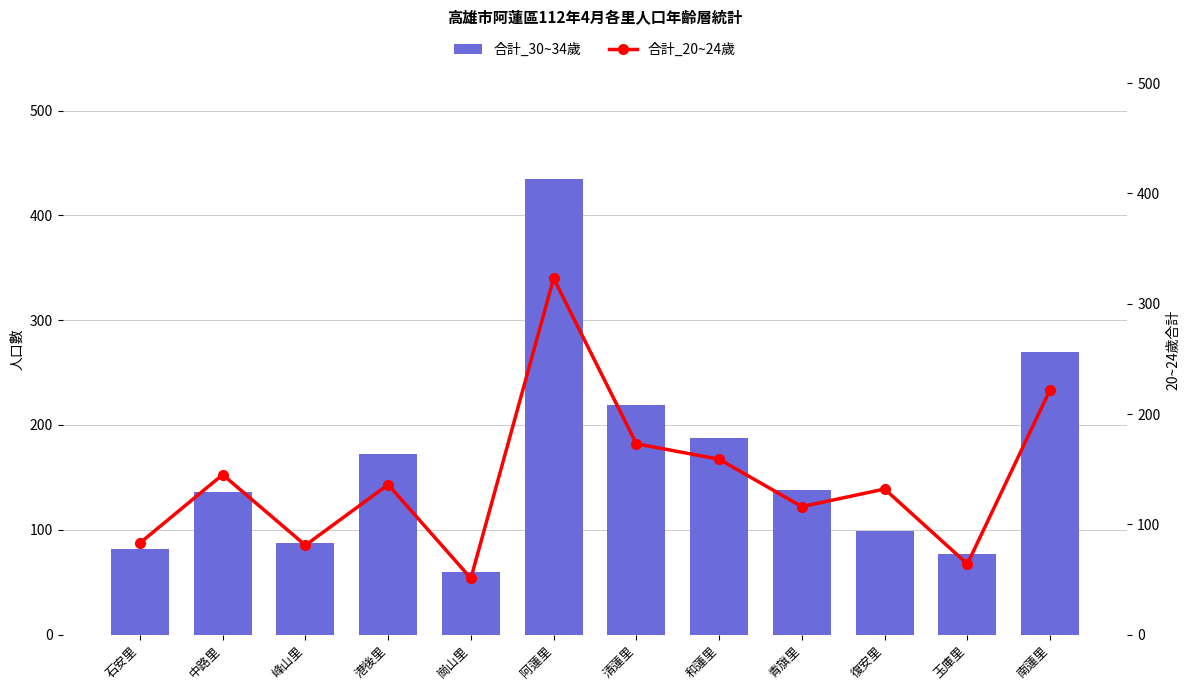

What is the value of the 合計_30~34歲 bar at the 12th from the left?

270